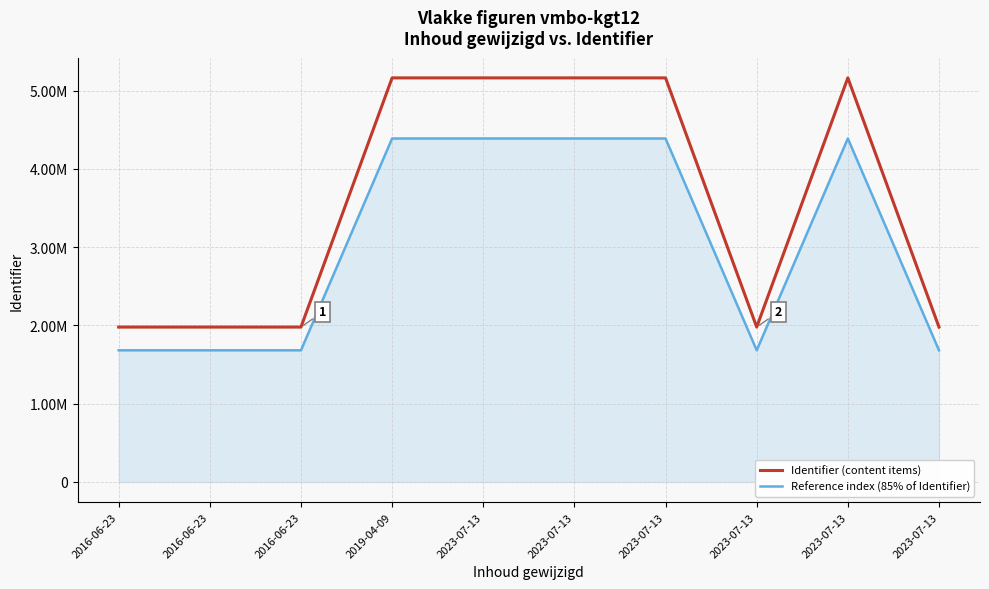

What is the label of the 3rd point from the left?

2016-06-23